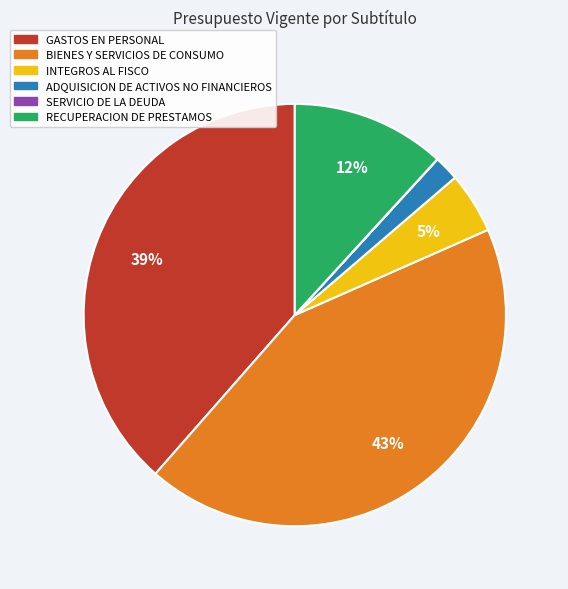

What is the largest slice in the pie chart?

BIENES Y SERVICIOS DE CONSUMO